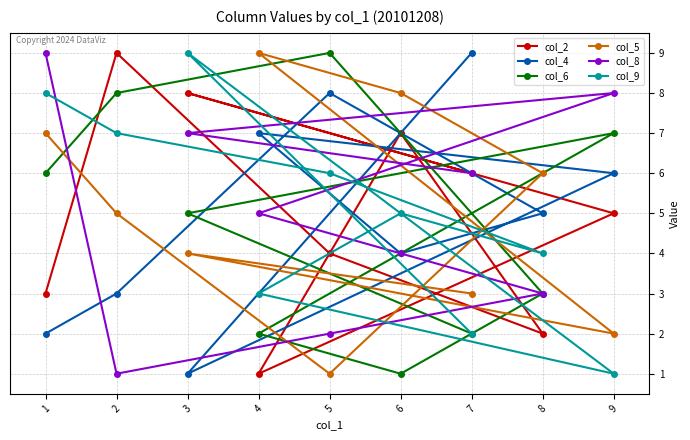

Reading right to left, transcribe all the data shown in this chart.

col_2: 9=5	8=2	7=6	6=7	5=4	4=1	3=8	2=9	1=3
col_4: 9=6	8=5	7=9	6=4	5=8	4=7	3=1	2=3	1=2
col_6: 9=7	8=3	7=2	6=1	5=9	4=2	3=5	2=8	1=6
col_5: 9=2	8=6	7=3	6=8	5=1	4=9	3=4	2=5	1=7
col_8: 9=8	8=3	7=6	6=4	5=2	4=5	3=7	2=1	1=9
col_9: 9=1	8=4	7=2	6=5	5=6	4=3	3=9	2=7	1=8